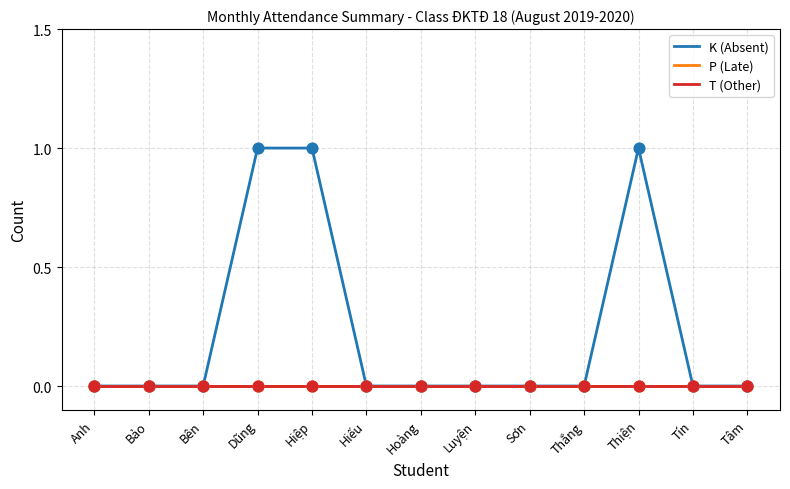

Does the chart have visible grid lines?

Yes